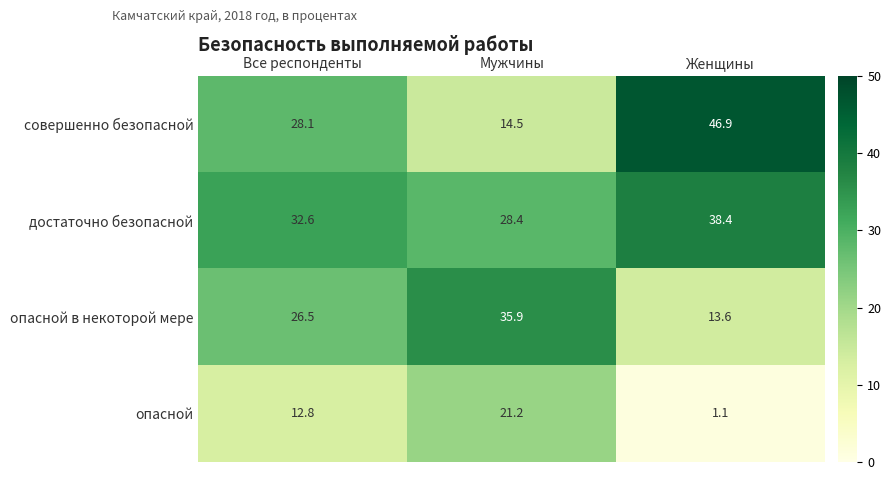

At which label does опасной reach its minimum?

Женщины